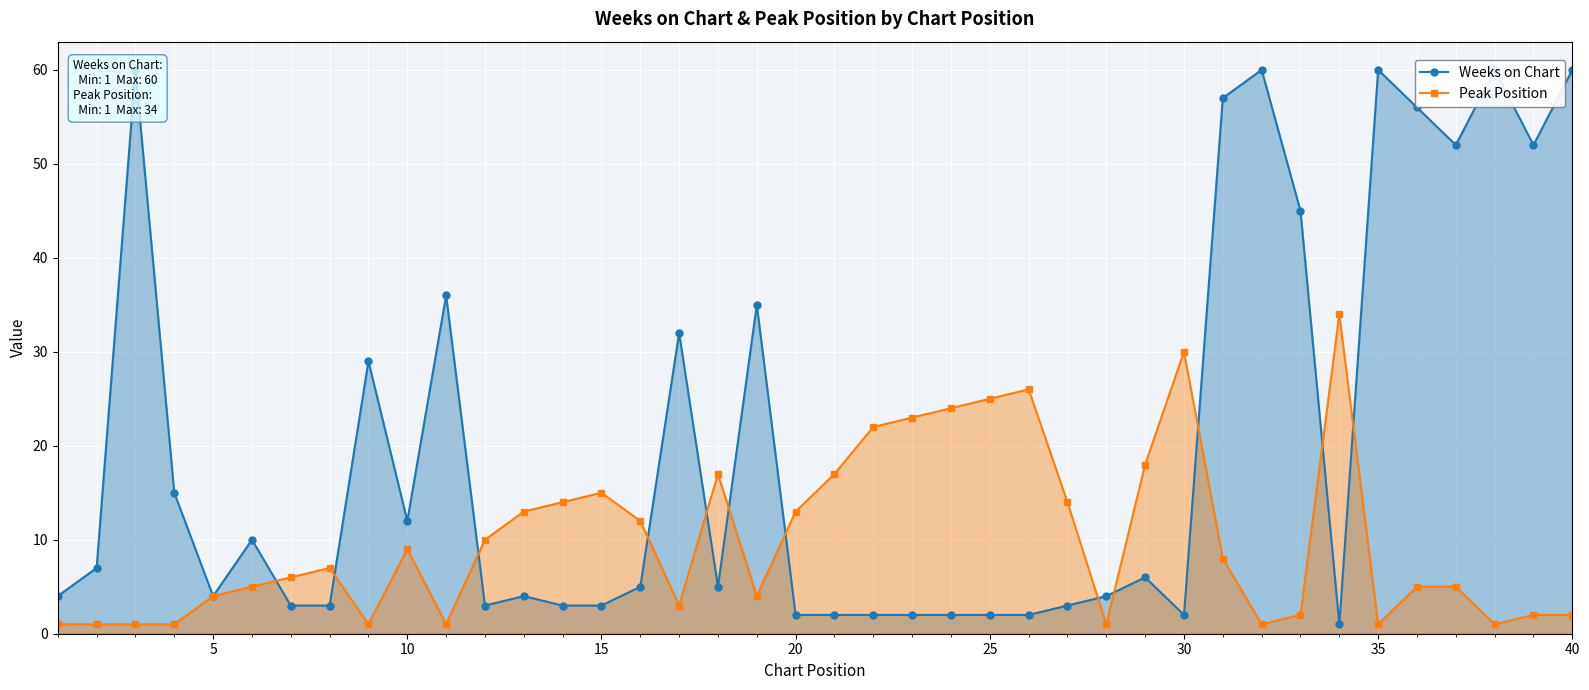

How many times do Peak Position and Weeks on Chart cross each other?

12